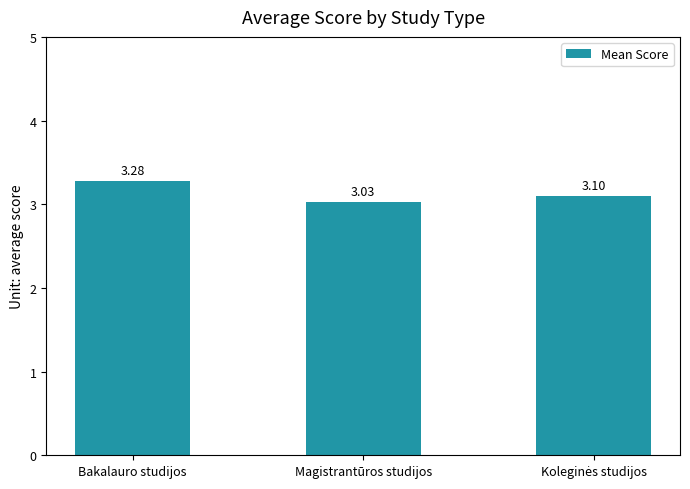

Which category has the lowest value across all series?

Magistrantūros studijos